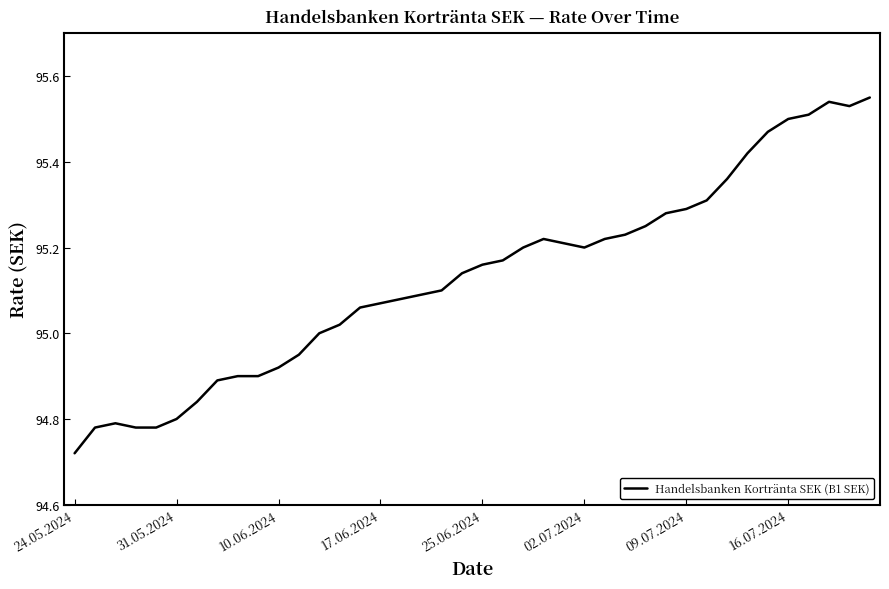

Does the chart display data point markers on the line(s)?

No